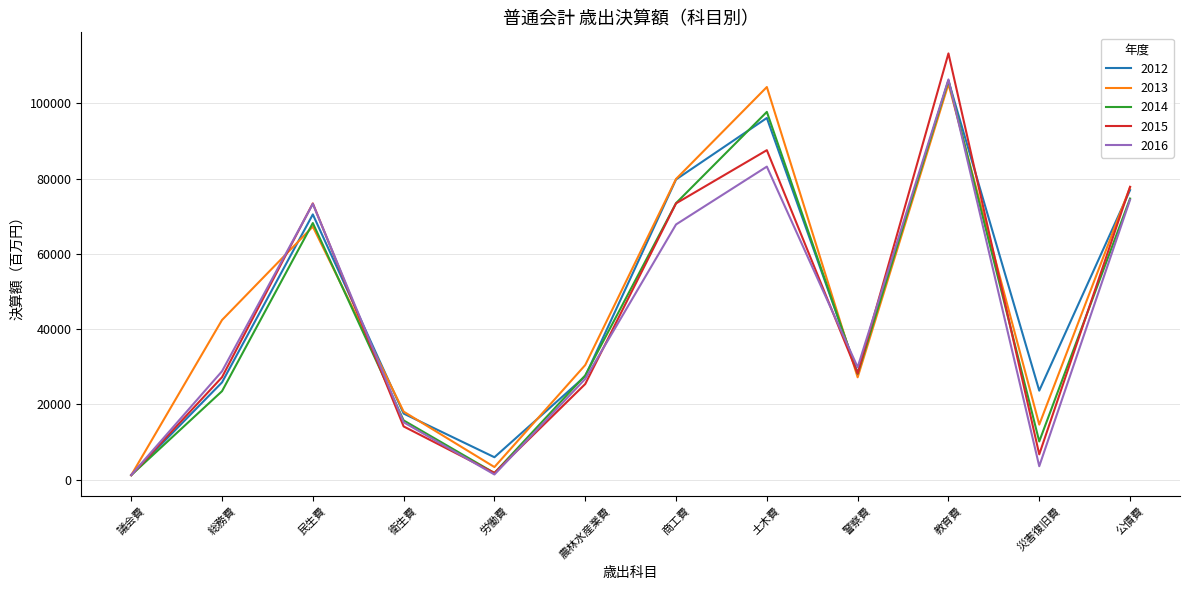

Between 商工費 and 土木費, which series saw the biggest shift?

2013